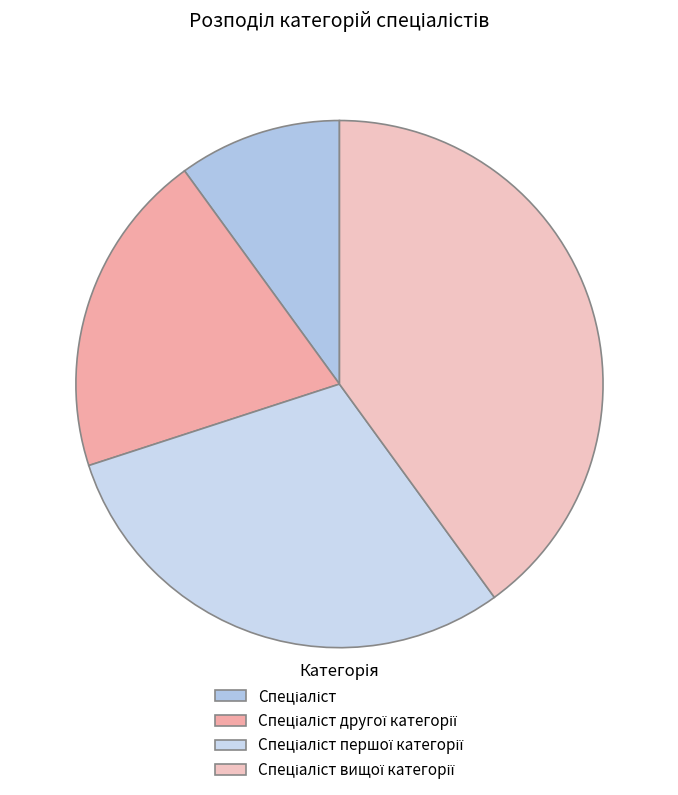

What is the smallest slice in the pie chart?

Спеціаліст